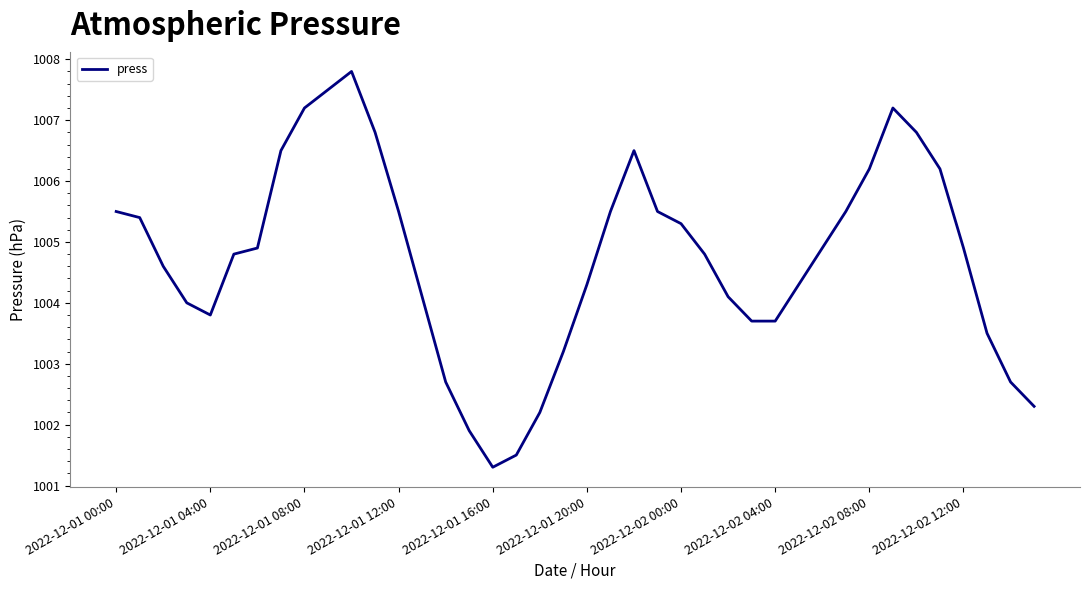

What is the smallest value displayed?

1001.3